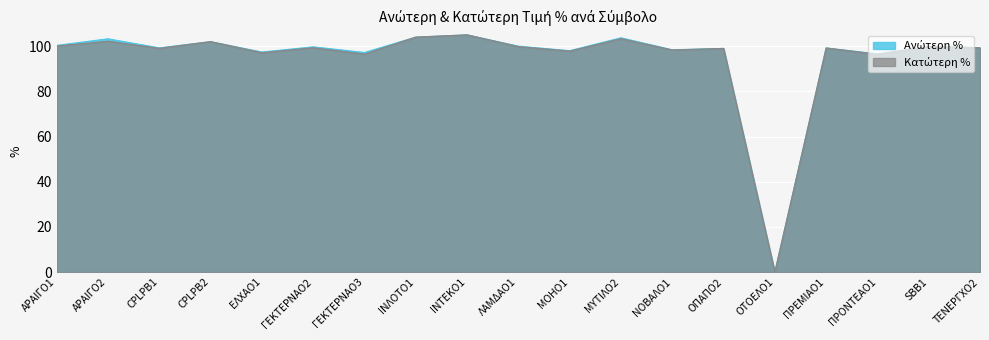

Reading left to right, list all the values displayed in this chart.

Ανώτερη %: ΑΡΑΙΓΟ1=100.3	ΑΡΑΙΓΟ2=103.2	CPLPB1=99.2	CPLPB2=102.0	ΕΛΧΑΟ1=97.4	ΓΕΚΤΕΡΝΑΟ2=99.7	ΓΕΚΤΕΡΝΑΟ3=97.2	ΙΝΛΟΤΟ1=104.0	ΙΝΤΕΚΟ1=105.0	ΛΑΜΔΑΟ1=100.0	ΜΟΗΟ1=98.0	ΜΥΤΙΛΟ2=103.7	ΝΟΒΑΛΟ1=98.4	ΟΠΑΠΟ2=99.0	ΟΤΟΕΛΟ1=0.0	ΠΡΕΜΙΑΟ1=99.2	ΠΡΟΝΤΕΑΟ1=96.6	SBB1=99.8	ΤΕΝΕΡΓΧΟ2=99.4
Κατώτερη %: ΑΡΑΙΓΟ1=100.1	ΑΡΑΙΓΟ2=102.2	CPLPB1=99.0	CPLPB2=102.0	ΕΛΧΑΟ1=97.1	ΓΕΚΤΕΡΝΑΟ2=99.3	ΓΕΚΤΕΡΝΑΟ3=96.5	ΙΝΛΟΤΟ1=104.0	ΙΝΤΕΚΟ1=105.0	ΛΑΜΔΑΟ1=99.8	ΜΟΗΟ1=97.8	ΜΥΤΙΛΟ2=103.3	ΝΟΒΑΛΟ1=98.3	ΟΠΑΠΟ2=99.0	ΟΤΟΕΛΟ1=0.0	ΠΡΕΜΙΑΟ1=99.2	ΠΡΟΝΤΕΑΟ1=96.4	SBB1=99.8	ΤΕΝΕΡΓΧΟ2=99.3